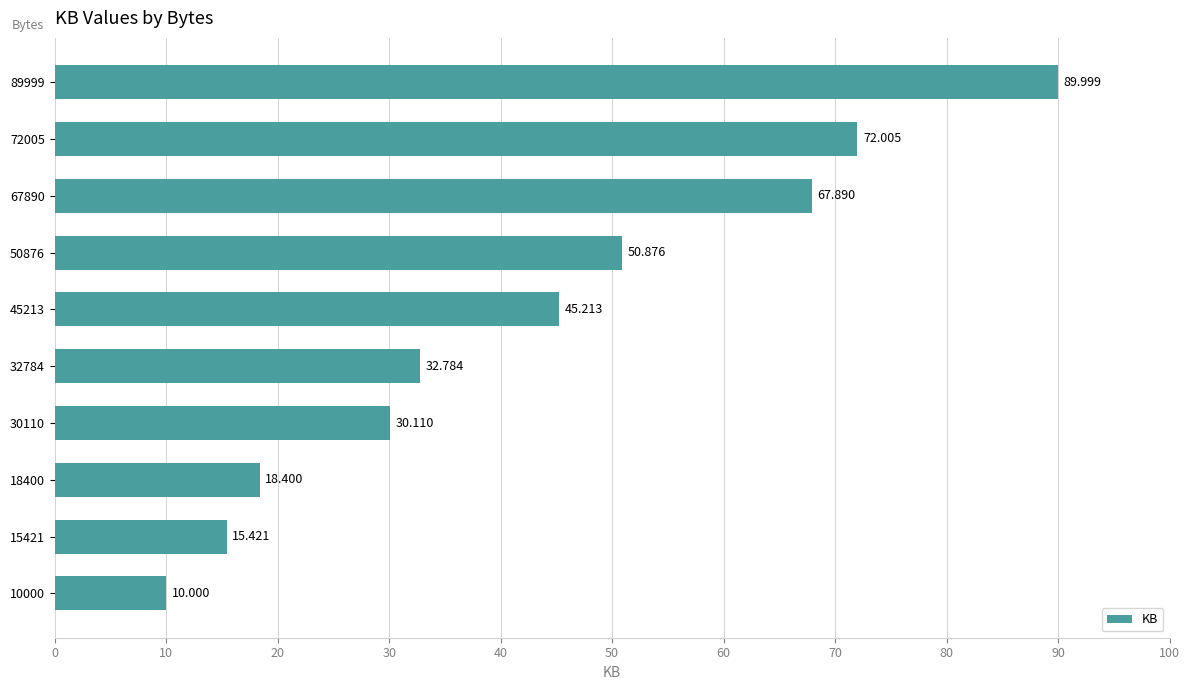

What is the average value?

43.3